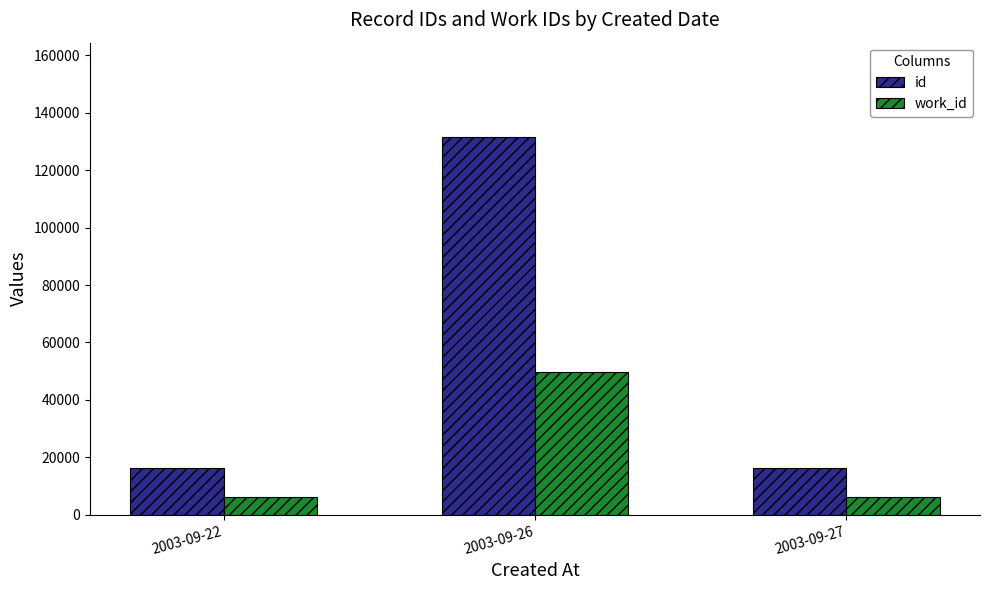

What is the sum of the id values at 2003-09-22 and 2003-09-27?

32883